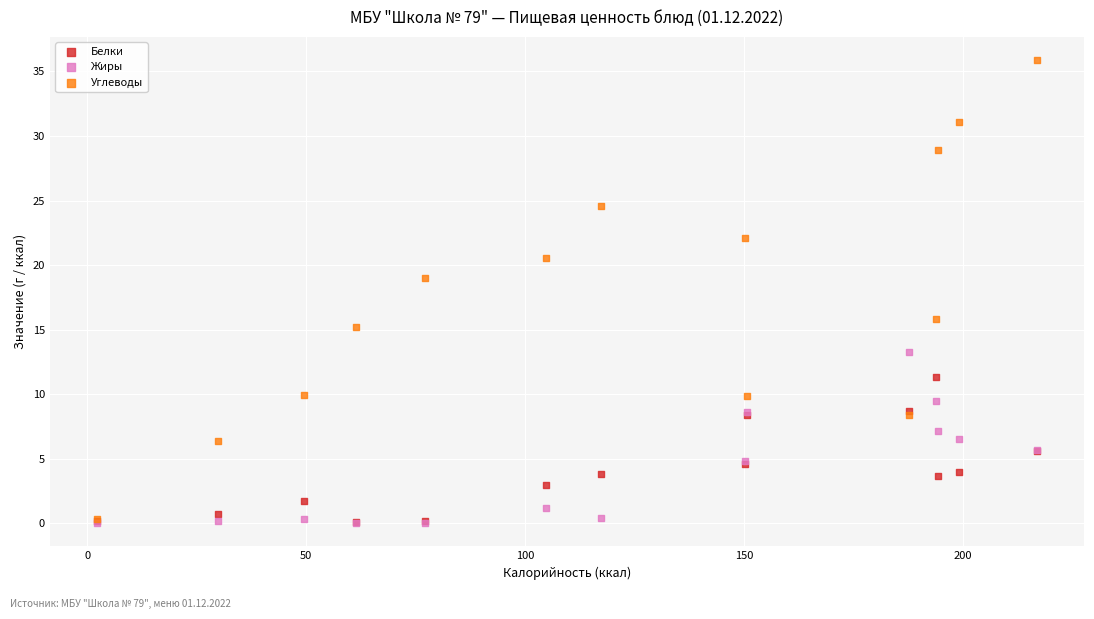

Across all series, what Y value is closest to 17?

15.8